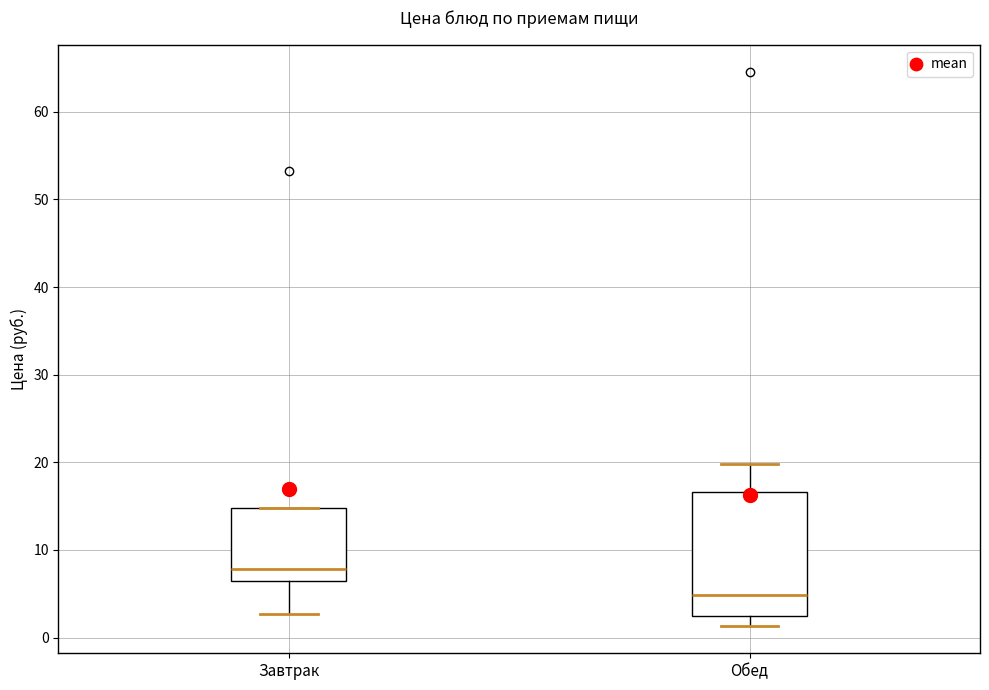

Reading left to right, transcribe this box plot: for each box, give where its median line is, the range the box spans, and where its two whiskers end, as read against the y-axis. The values are not printed on the chart, so give them approximately, as read against the axis.

Завтрак: median 8, box 6 to 15, whiskers 3 to 15
Обед: median 5, box 2 to 17, whiskers 1 to 20